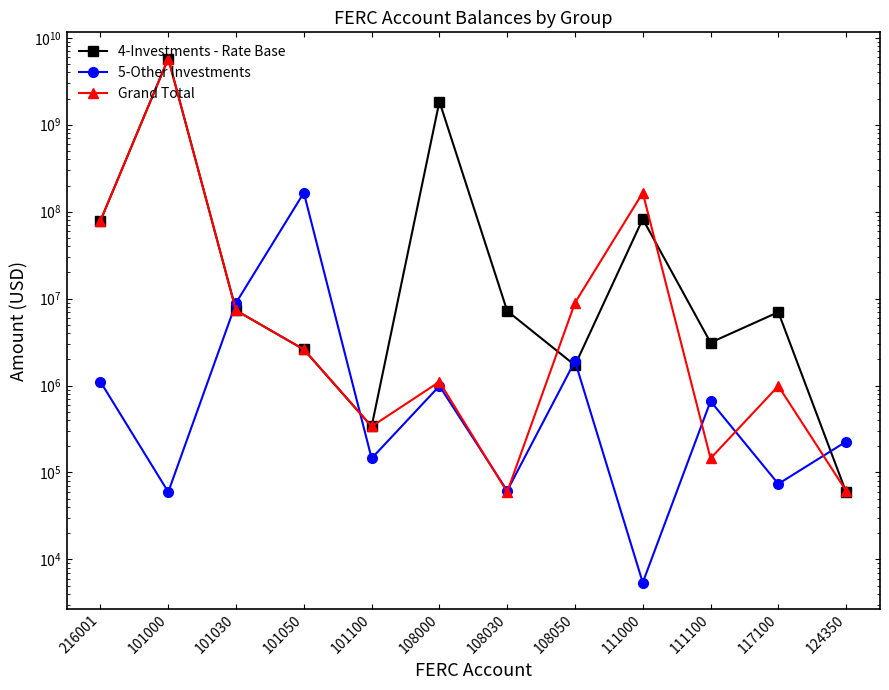

How many values in the Grand Total series are below 2600000?

6